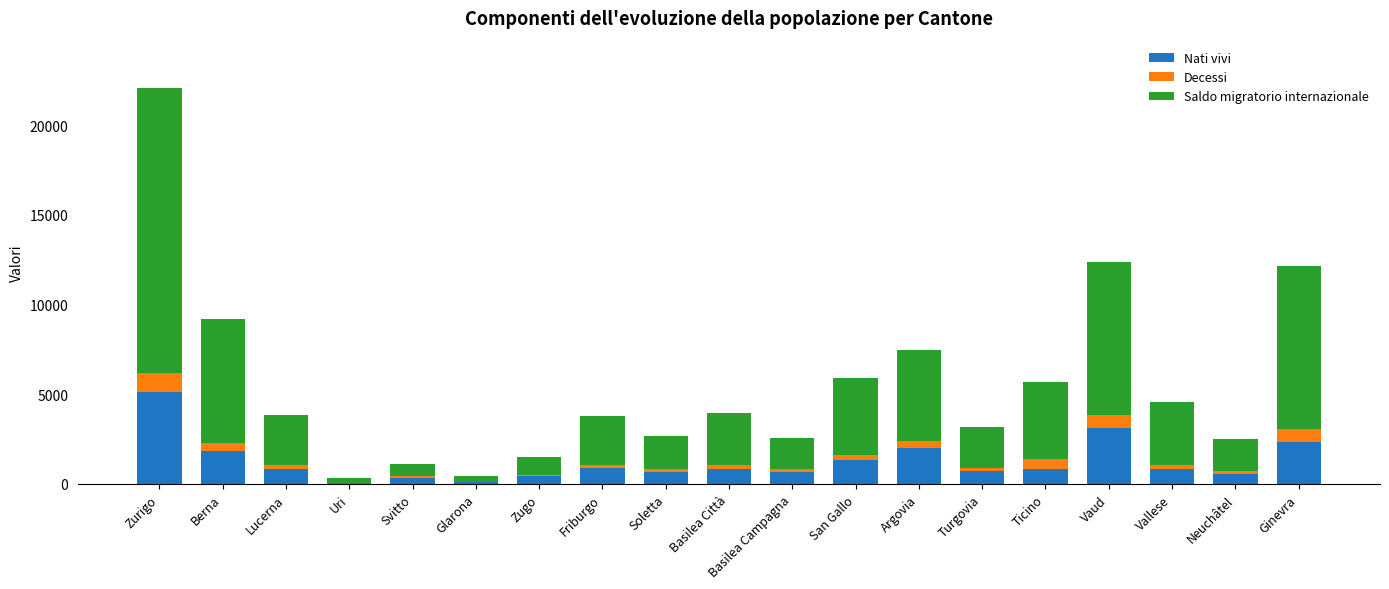

Are the bars horizontal?

No